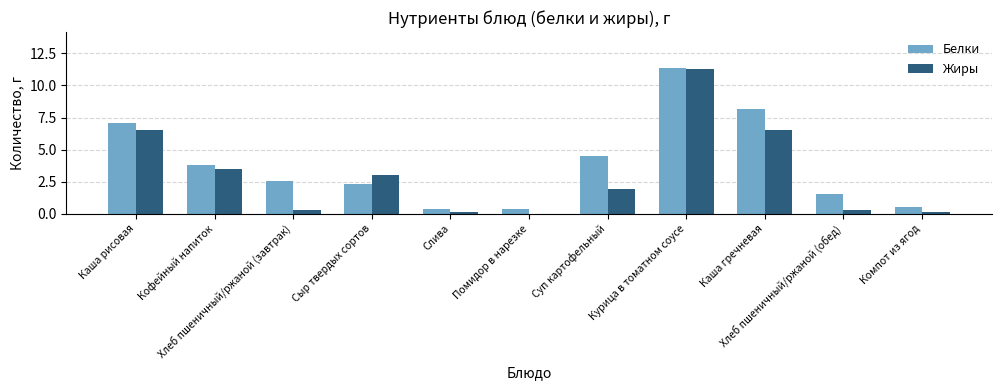

What is the maximum value for Белки?

11.3